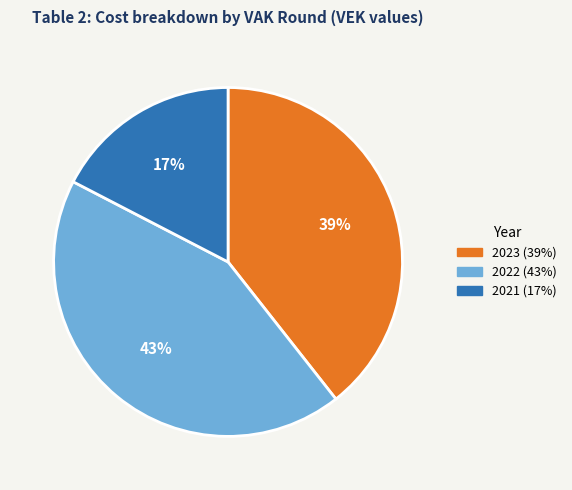

Is there a majority slice in this chart?

No